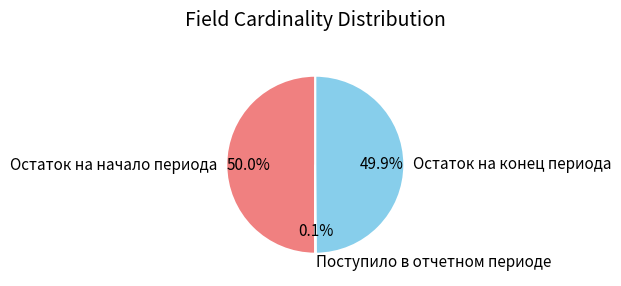

Approximately how many times larger is the value at Остаток на конец периода compared to Остаток на начало периода?

1.0